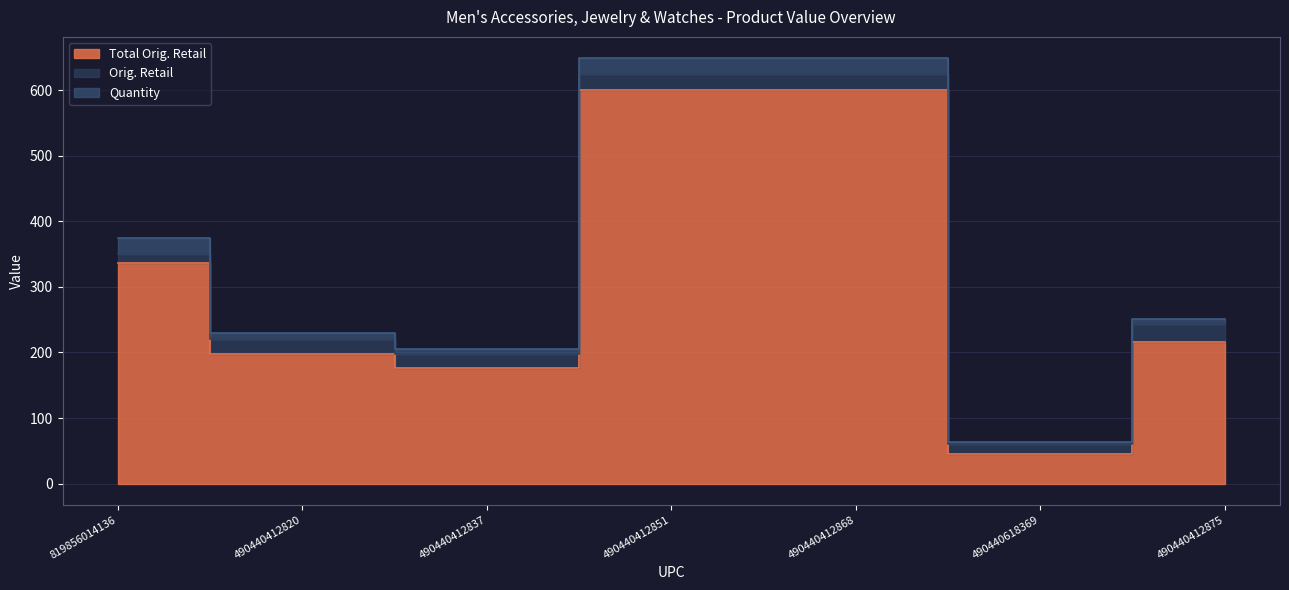

True or false: Quantity and Total Orig. Retail intersect in this chart.

False